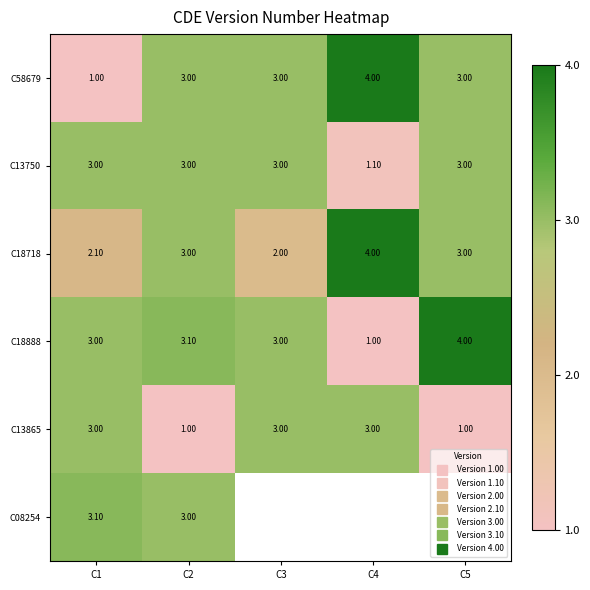

Between C1 and C4, which is larger?

C4